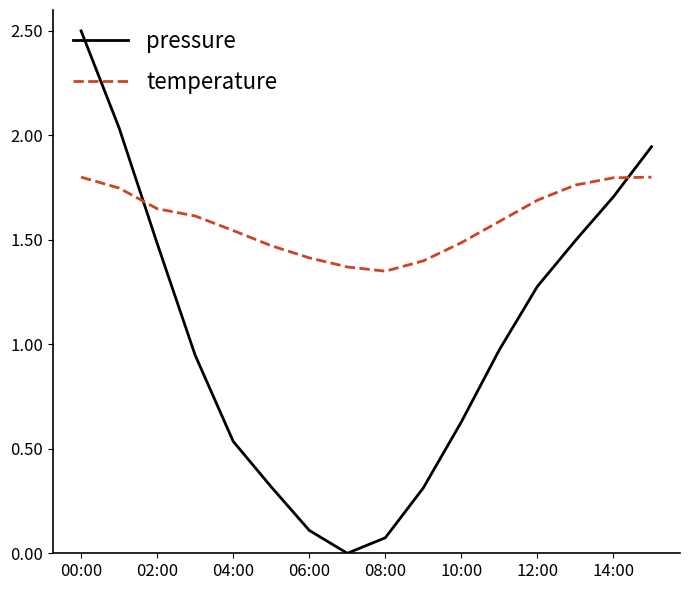

How many interior local valleys does the temperature series have?

1